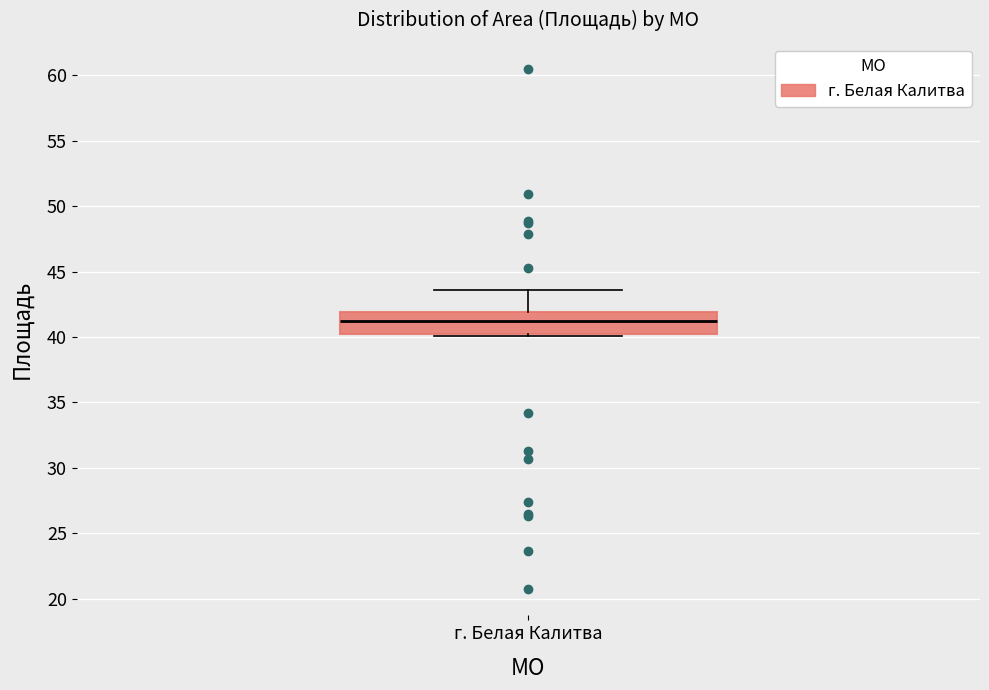

Read this box plot against the y-axis: the position of the median line, the range covered by the box, and the ends of both whiskers. The values are not printed on the chart, so give them approximately, as read against the axis.

median 41.0, box 40.0 to 42.0, whiskers 40.0 to 43.5